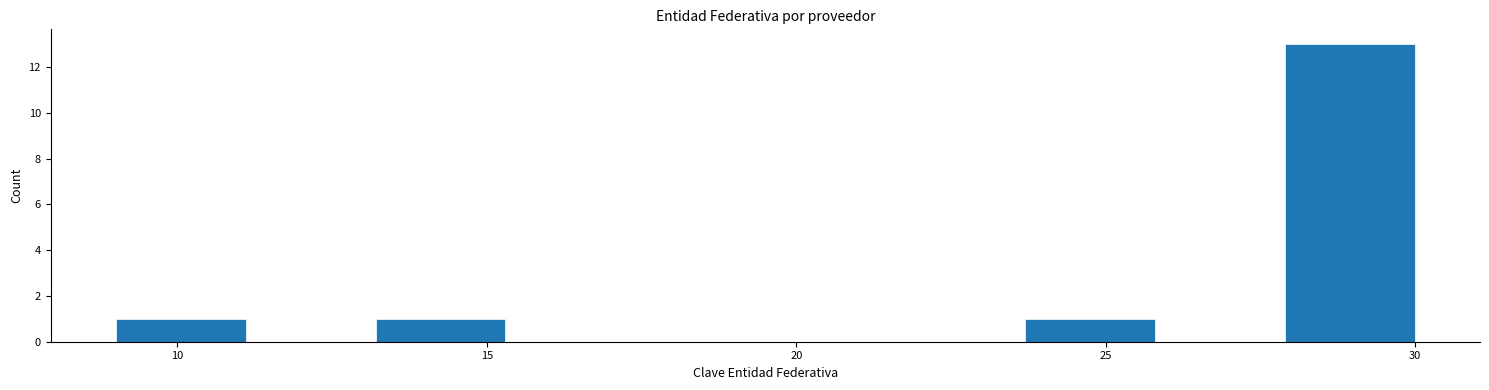

Reading left to right, list every bar in this chart as the range it spans on the x-axis followed by its height. Neither the bar edges nor the heights are printed on the chart, so give them approximately, as read against the axes.

9.0 to 11.1: 1
11.1 to 13.2: 0
13.2 to 15.3: 1
15.3 to 17.4: 0
17.4 to 19.5: 0
19.5 to 21.6: 0
21.6 to 23.7: 0
23.7 to 25.8: 1
25.8 to 27.9: 0
27.9 to 30.0: 13